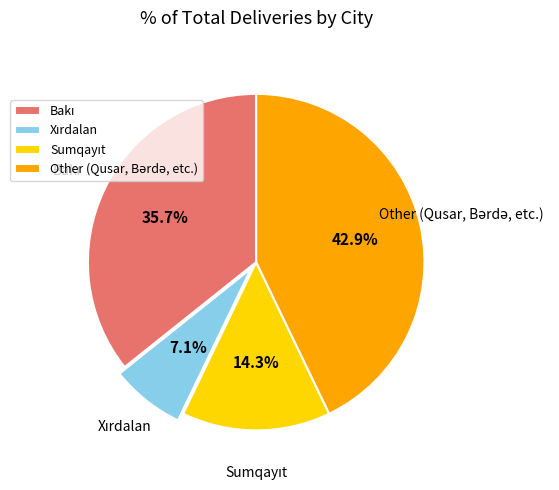

Is there a majority slice in this chart?

No